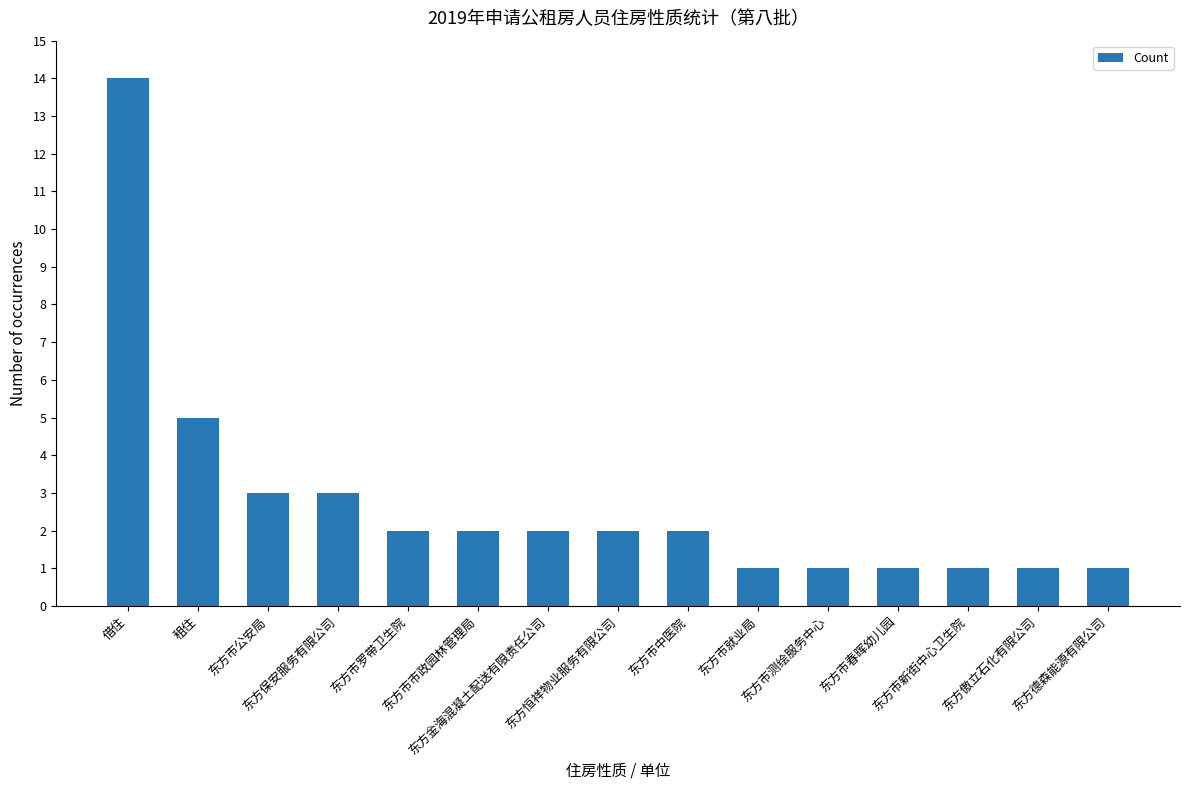

What is the value of the 11th bar from the left?

1